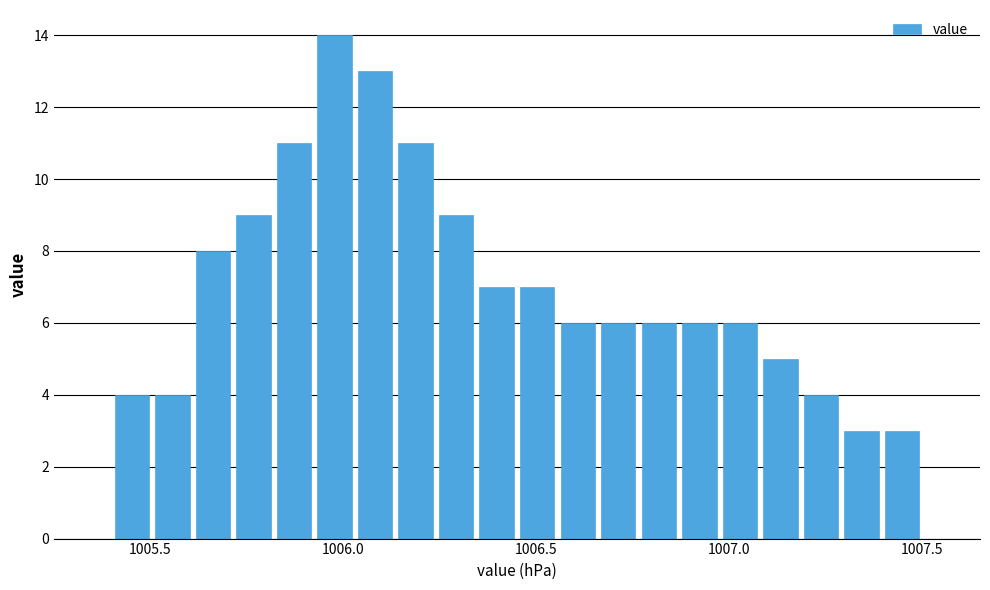

Read against the x-axis, roughly where is the centre of the tallest bar?

1006.00